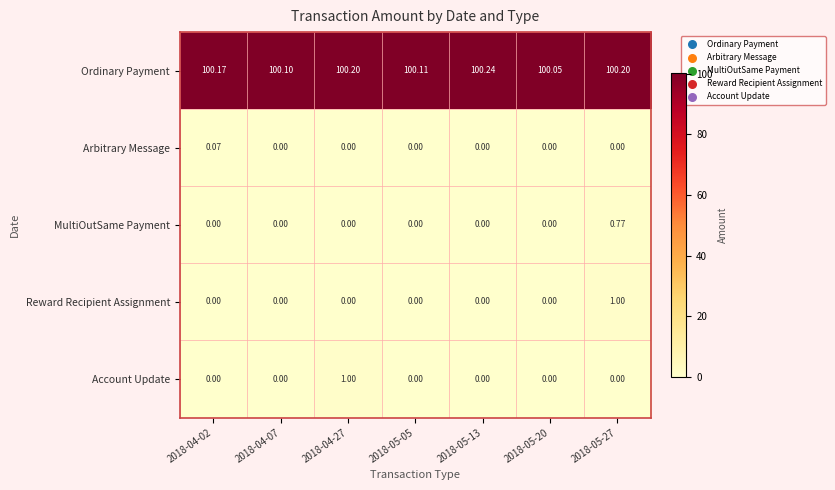

Which series has the largest total across all categories?

Ordinary Payment